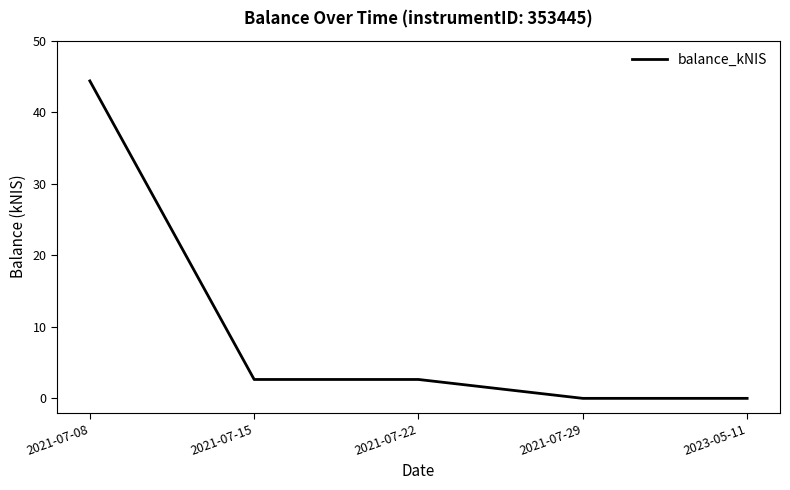

What position from the right is 2021-07-08?

5